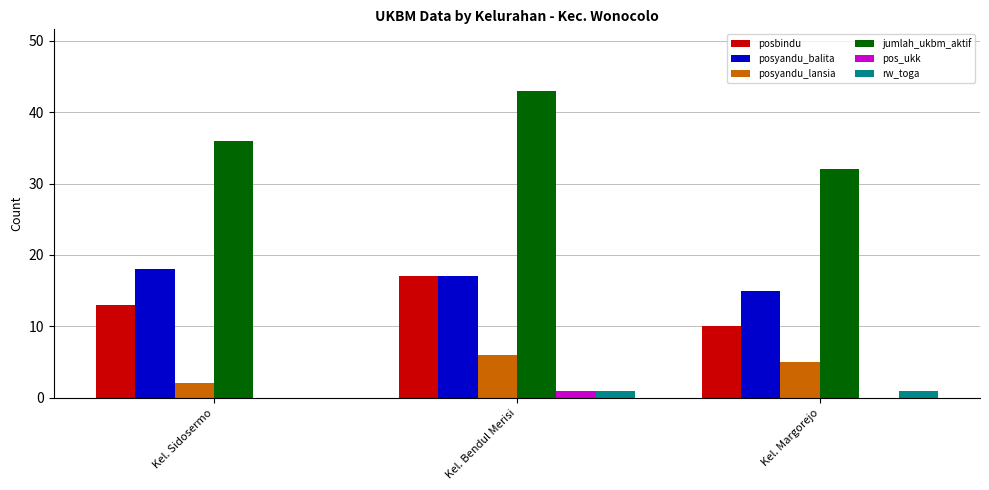

Which category has the highest value across all series?

Kel. Bendul Merisi